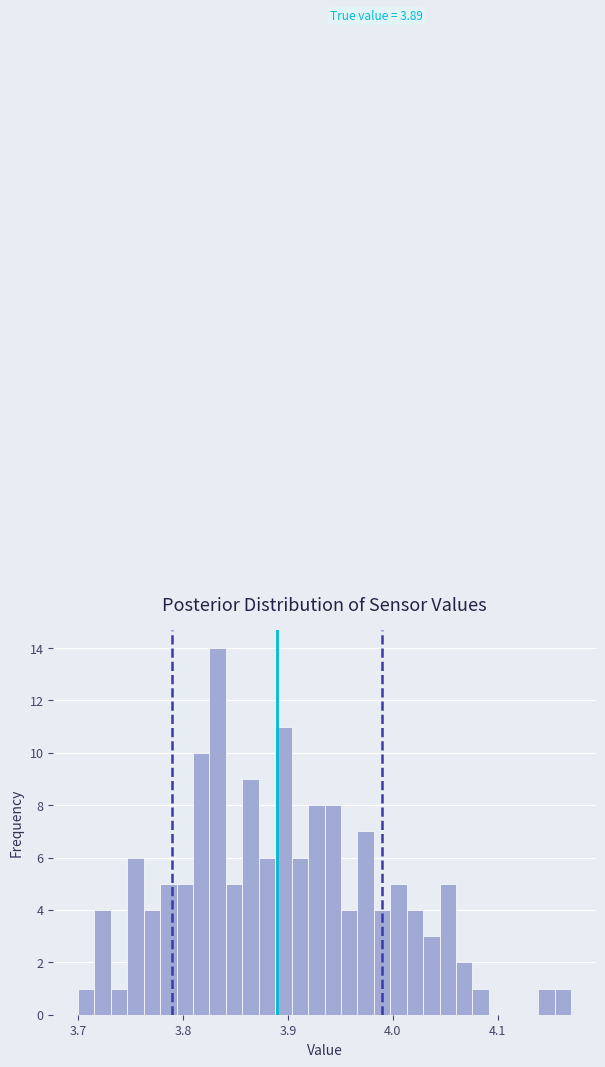

Read against the x-axis, roughly where is the centre of the tallest bar?

3.83